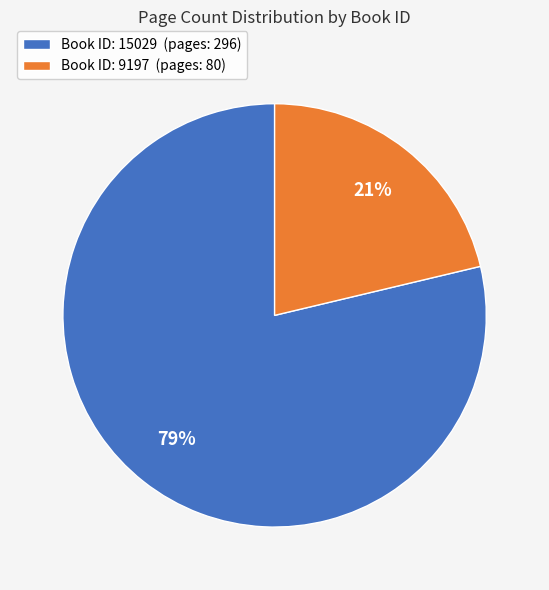

To the nearest percent, what is the average slice percentage?

50%